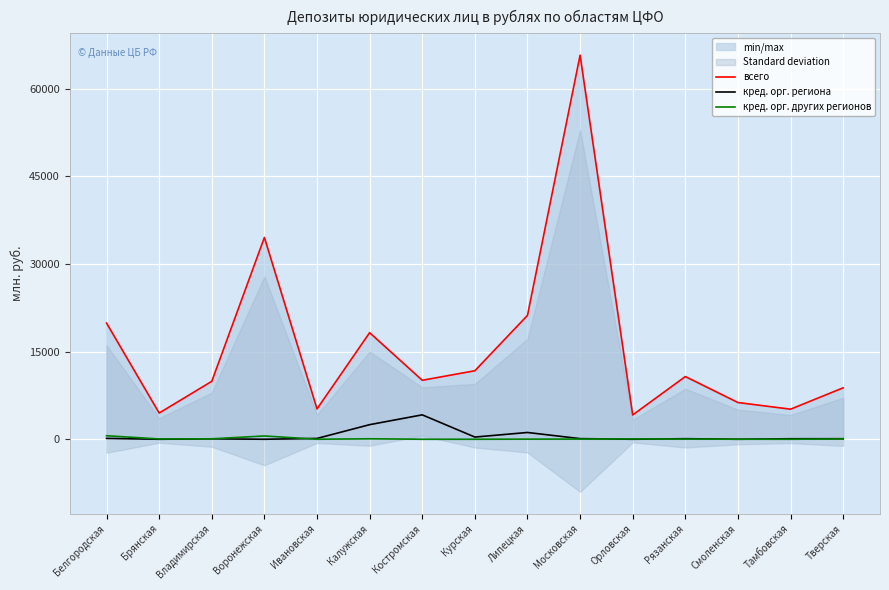

What is the total value across all series at Рязанская?

10857